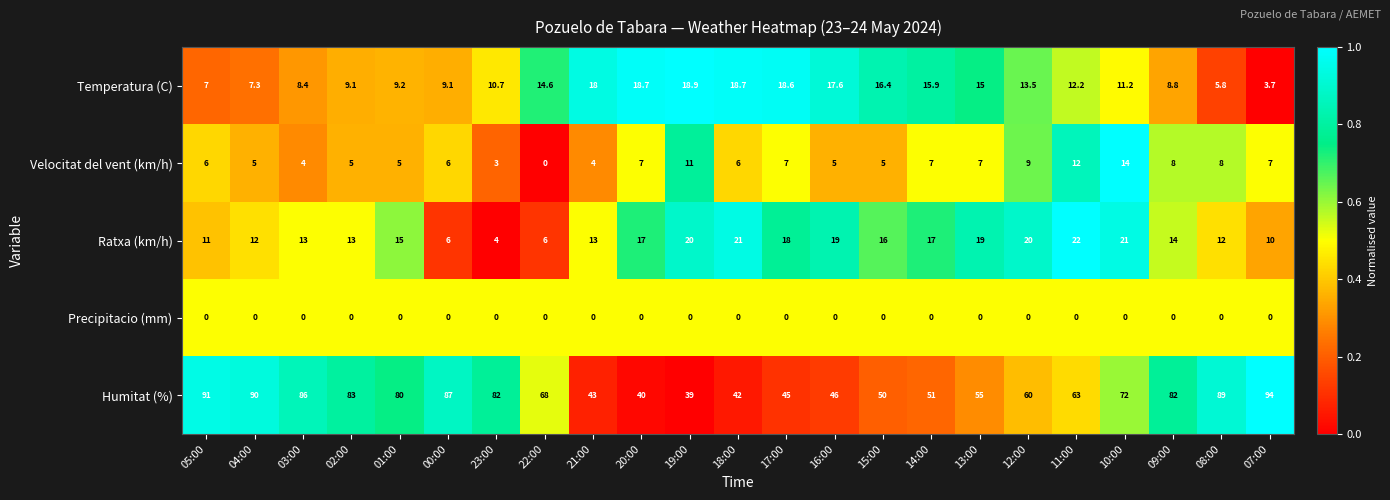

At how many categories does at least one series exceed 0?

23